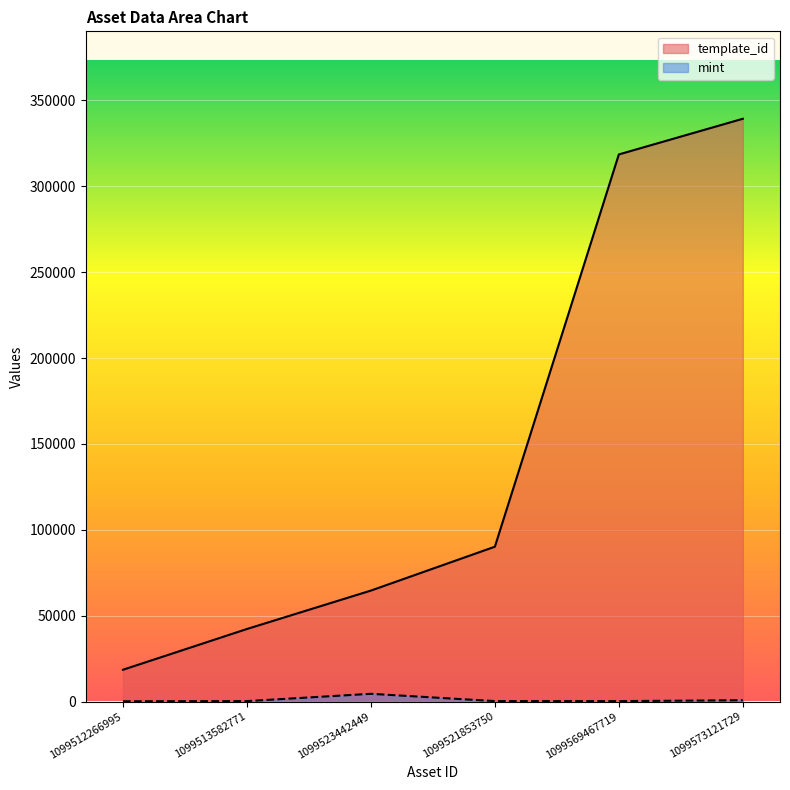

What is the value of the mint point at the 2nd from the left?

337